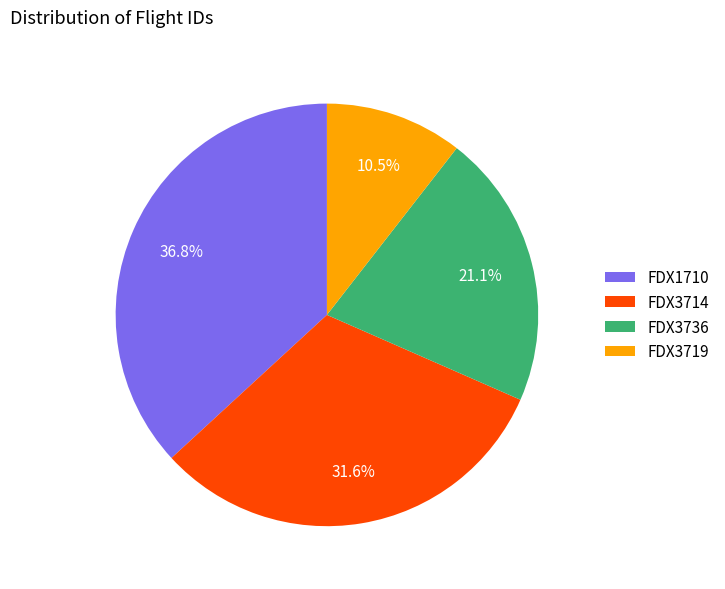

To the nearest percent, what portion does FDX3714 represent?

32%